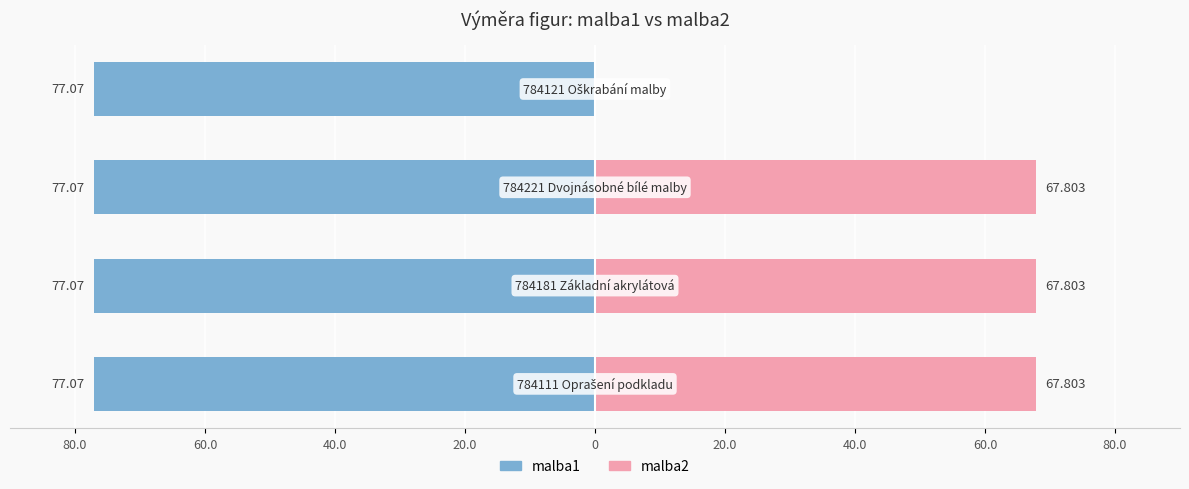

Count the number of categories in the chart.

4